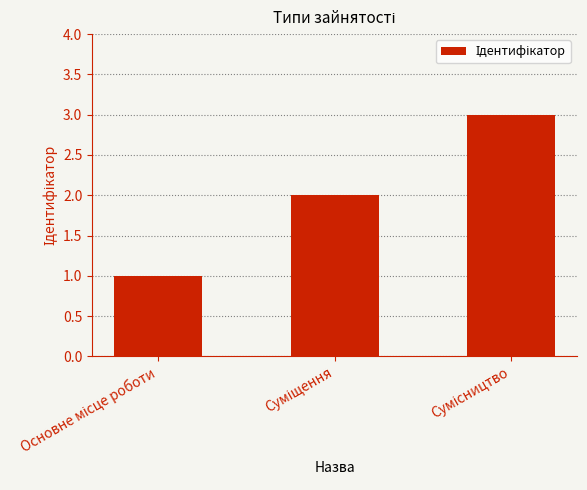

What is the difference between the maximum and minimum values?

2